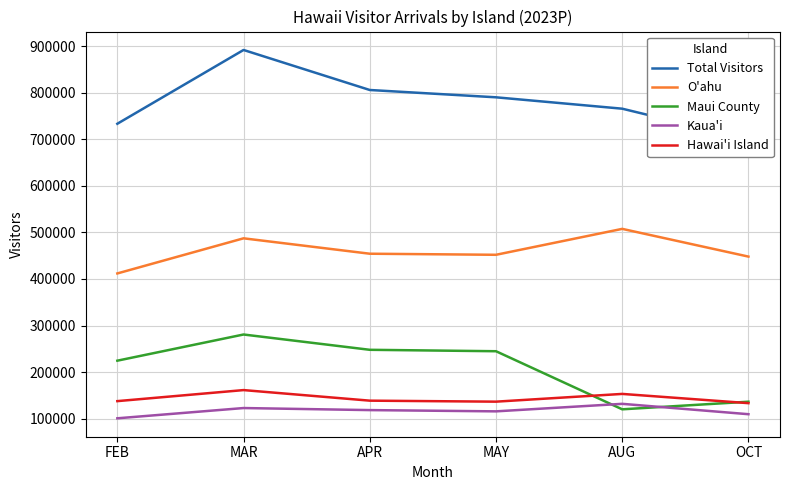

At how many categories does at least one series exceed 332813?

6